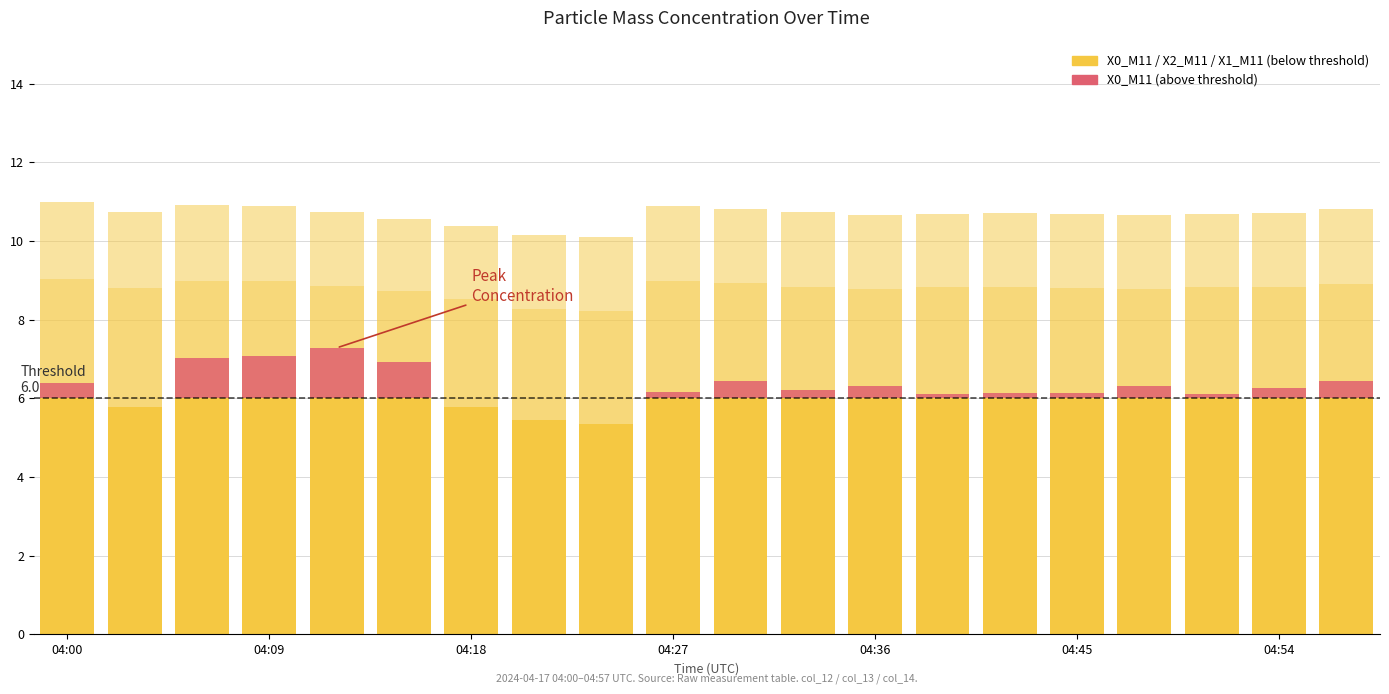

What is the difference between the maximum and minimum values in the X0_M11 (above threshold) series?

1.3